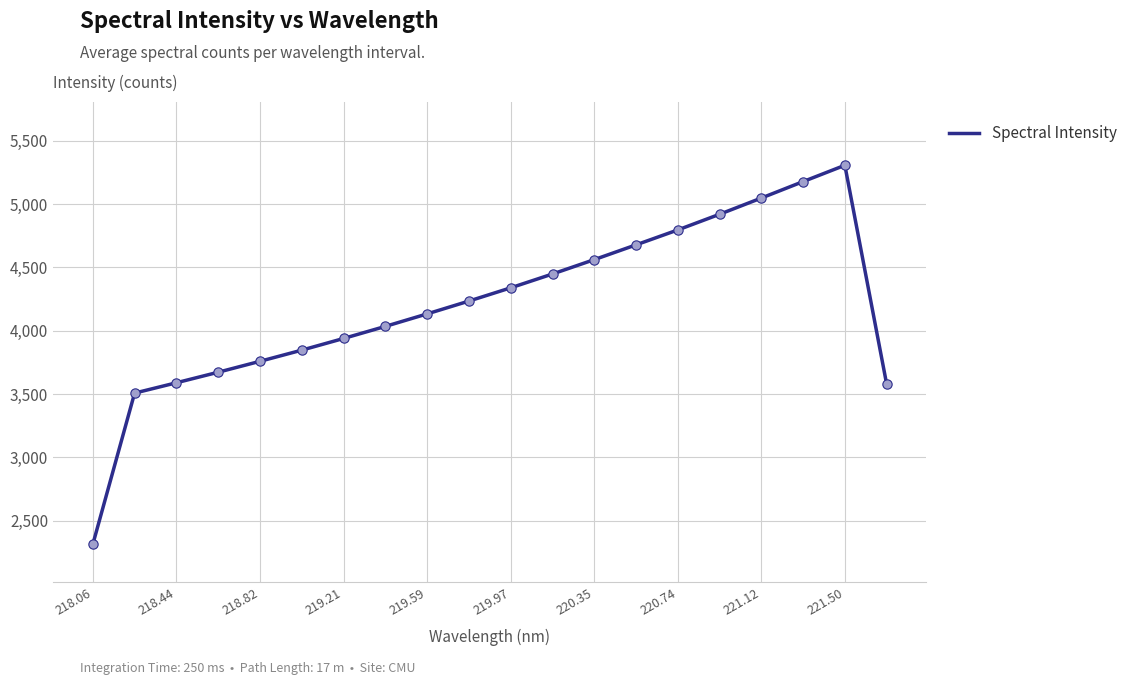

What is the difference between the maximum and minimum values?

2995.4